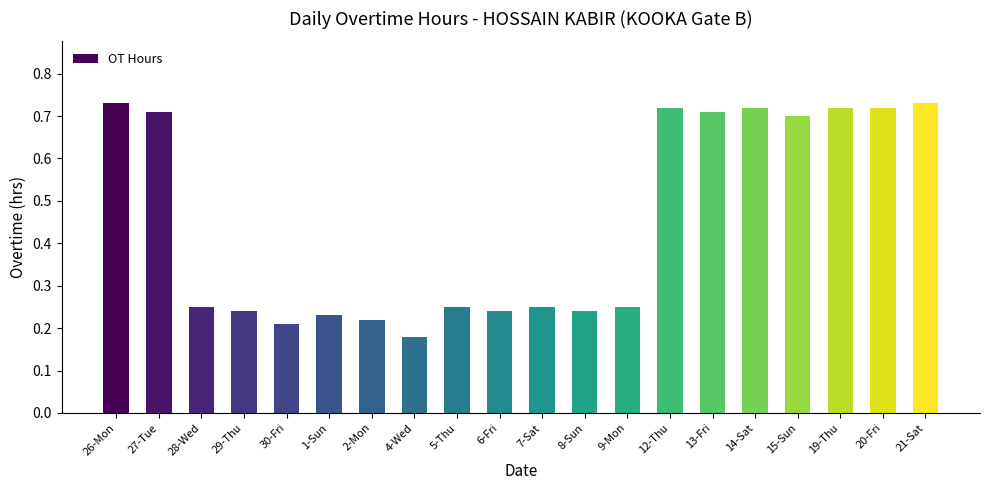

Which category has the lowest value across all series?

4-Wed